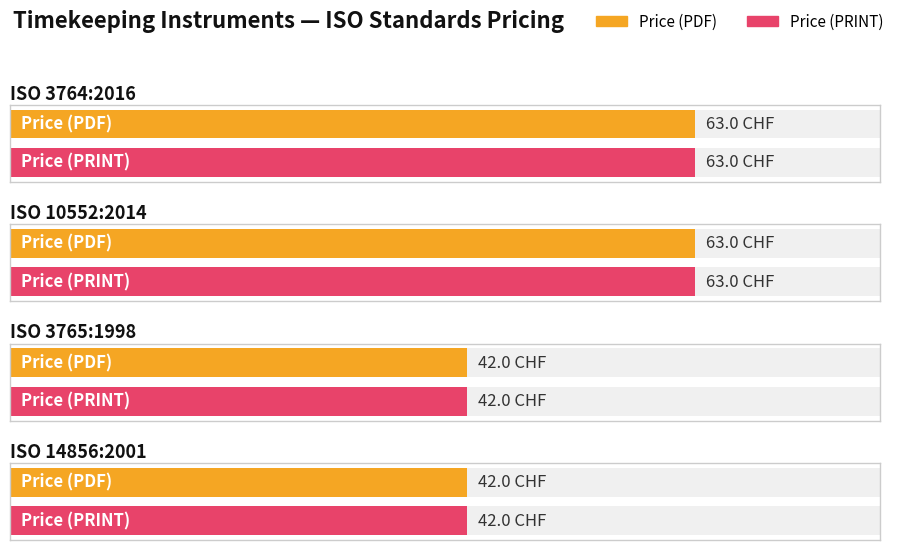

The value of Price (PDF) at ISO 10552:2014 is 14. True or false?

False